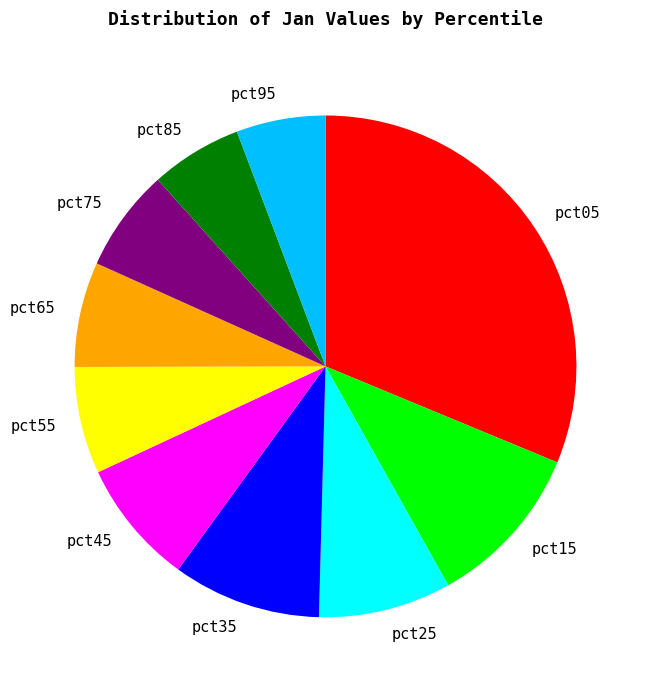

Which category has the biggest portion of the pie?

pct05